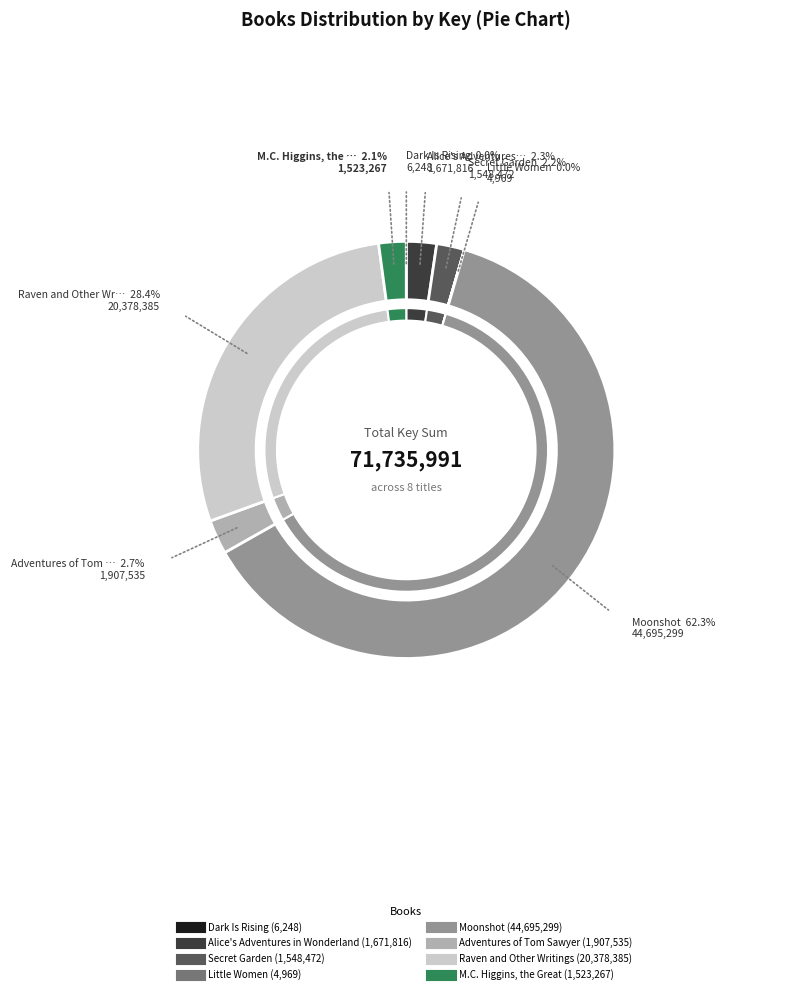

Which category accounts for the majority?

Moonshot